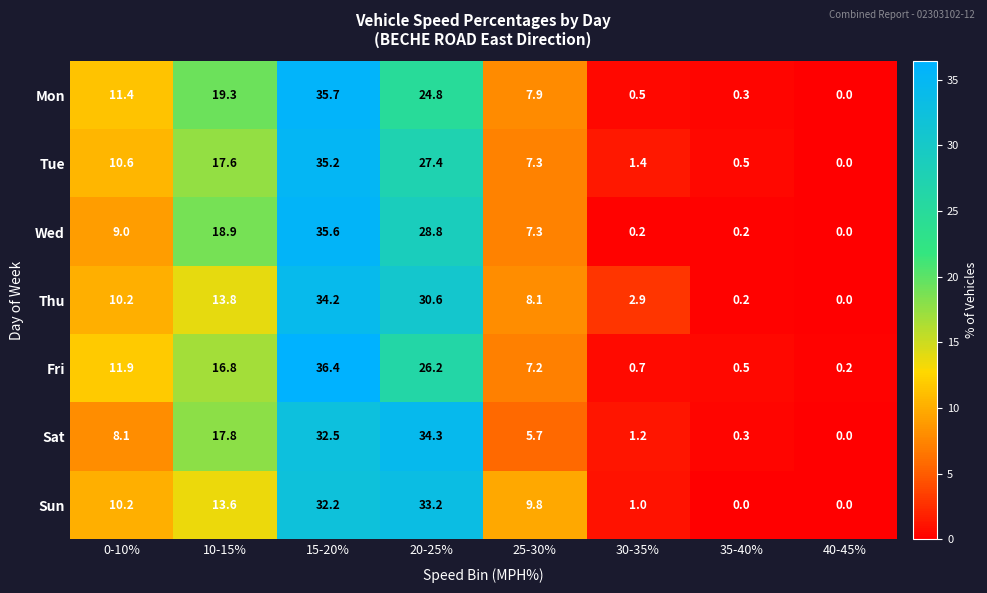

Is the value of Mon at 15-20% greater than the value of Tue at 20-25%?

Yes